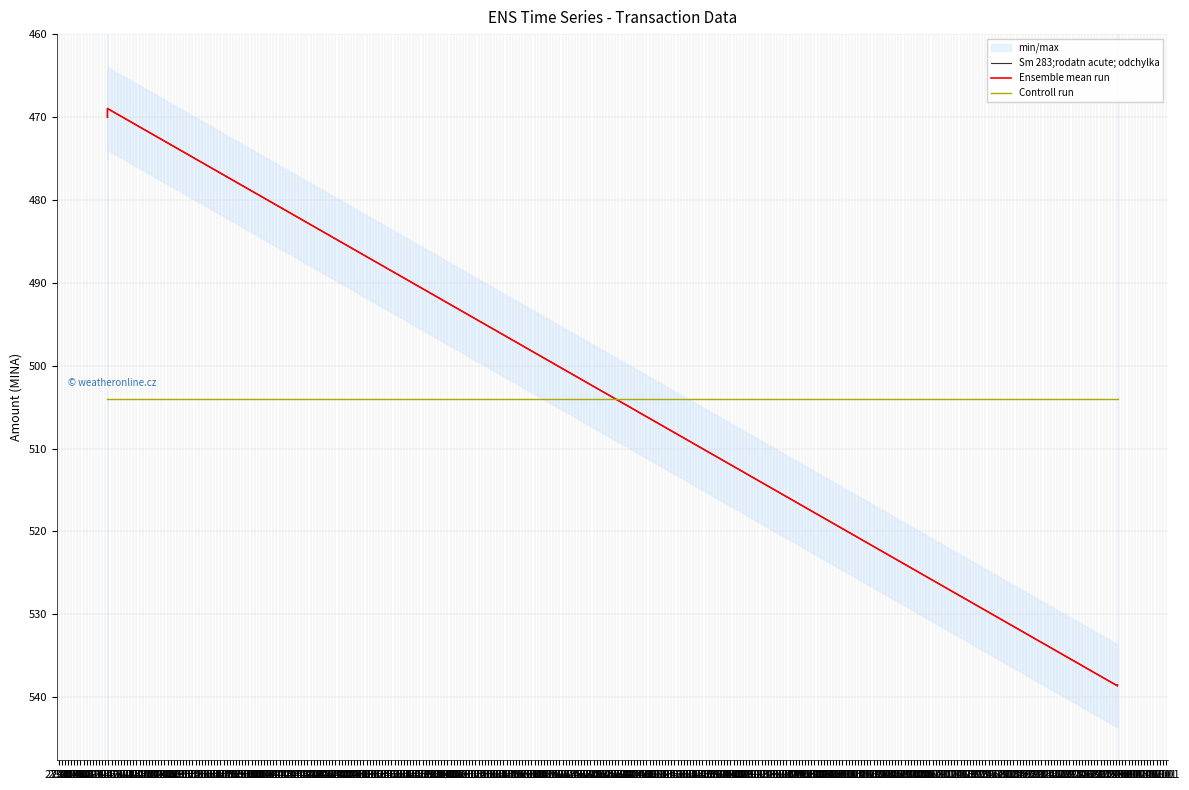

In Ensemble mean run, how many points are lower than both neighbors (excluding endpoints)?

1